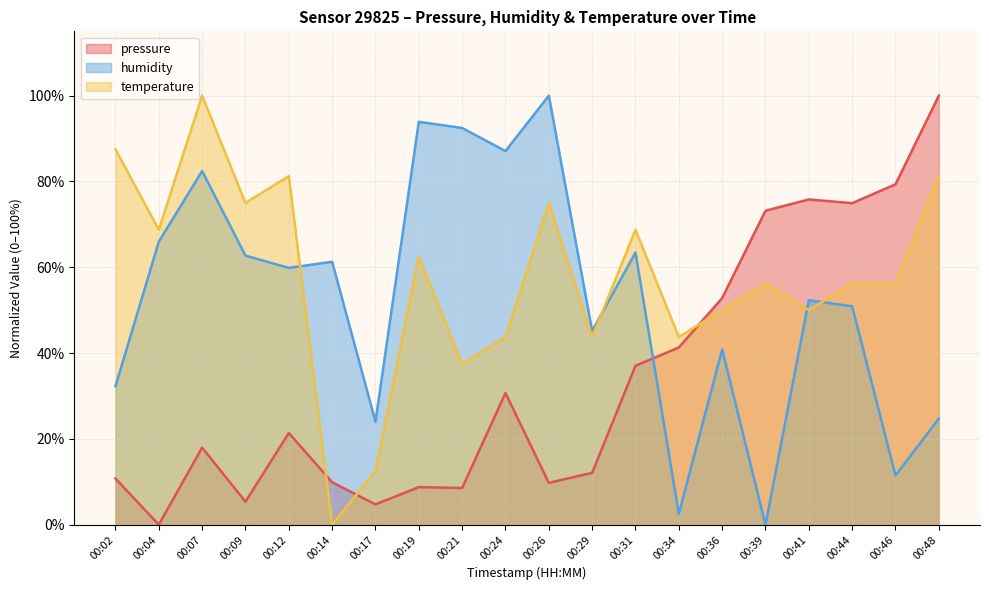

At which label does temperature reach its peak?

00:07